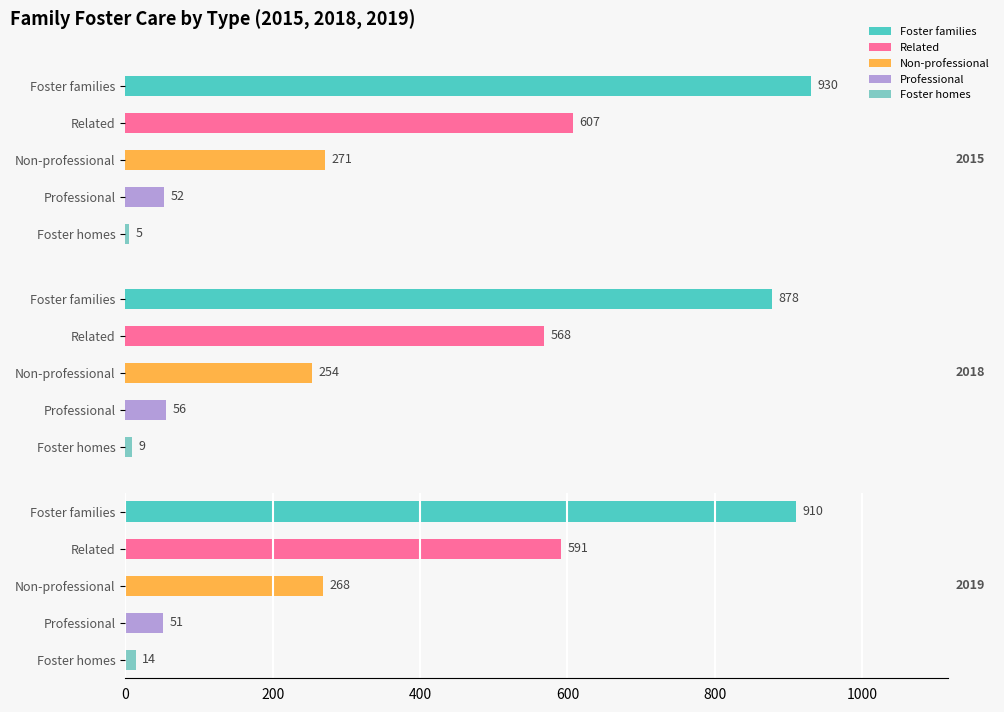

How many categories are shown in the chart?

5